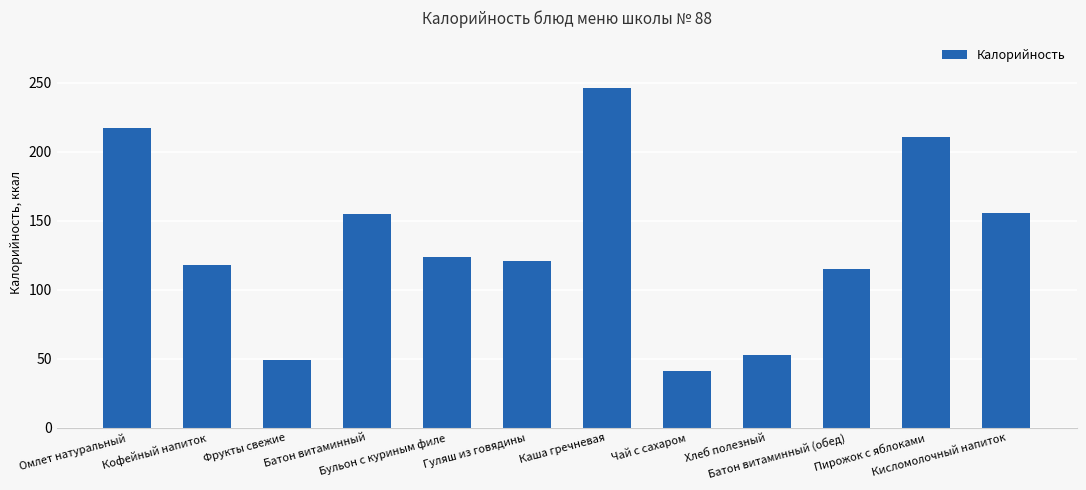

What is the maximum value shown in the chart?

246